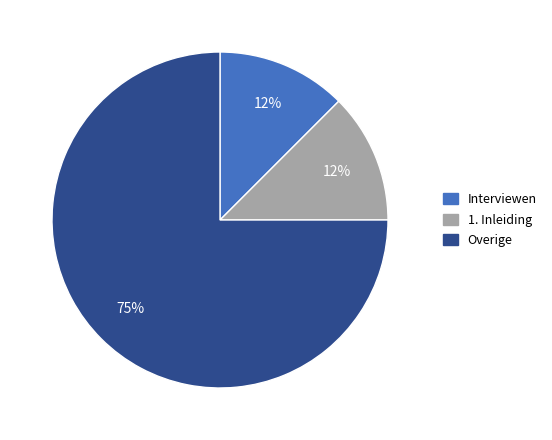

How many segments does this pie chart have?

3